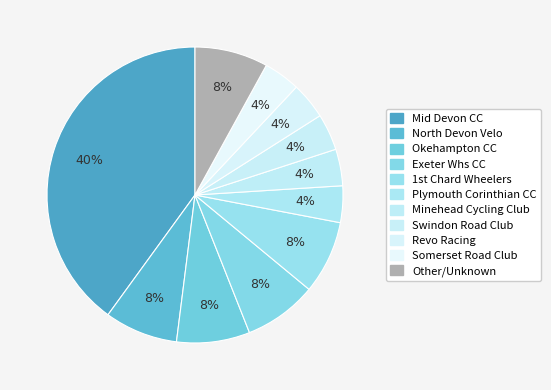

Count the number of slices in the pie.

11